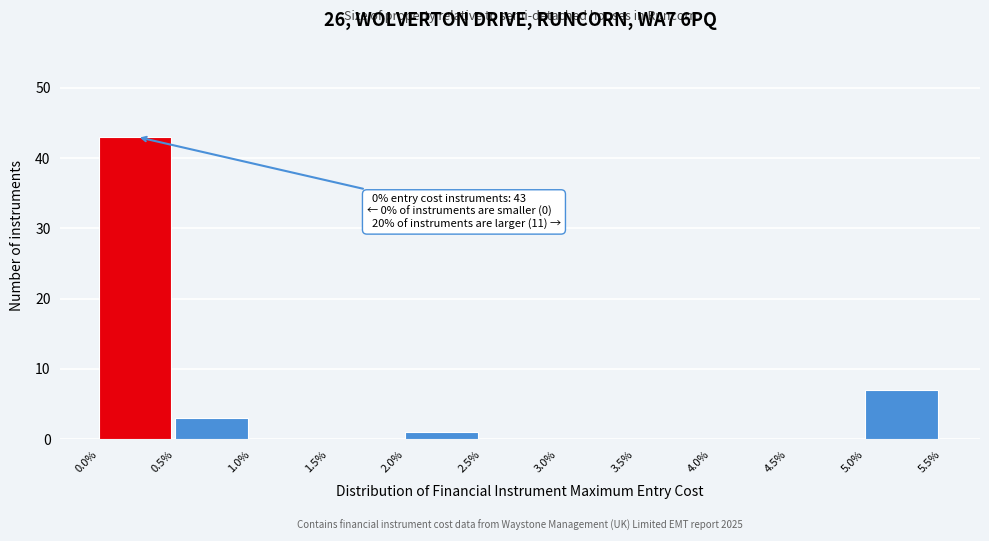

Reading left to right, extract all data points from this chart.

0.0%=43	0.5%=3	1.0%=0	1.5%=0	2.0%=1	2.5%=0	3.0%=0	3.5%=0	4.0%=0	4.5%=0	5.0%=7